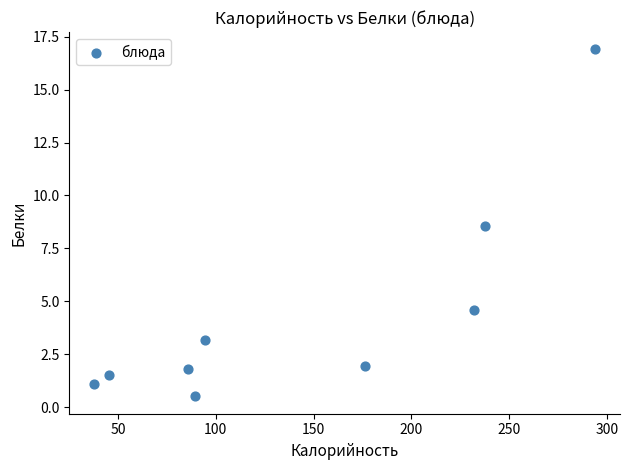

What Y value in the scatter plot is closest to 8?

8.6